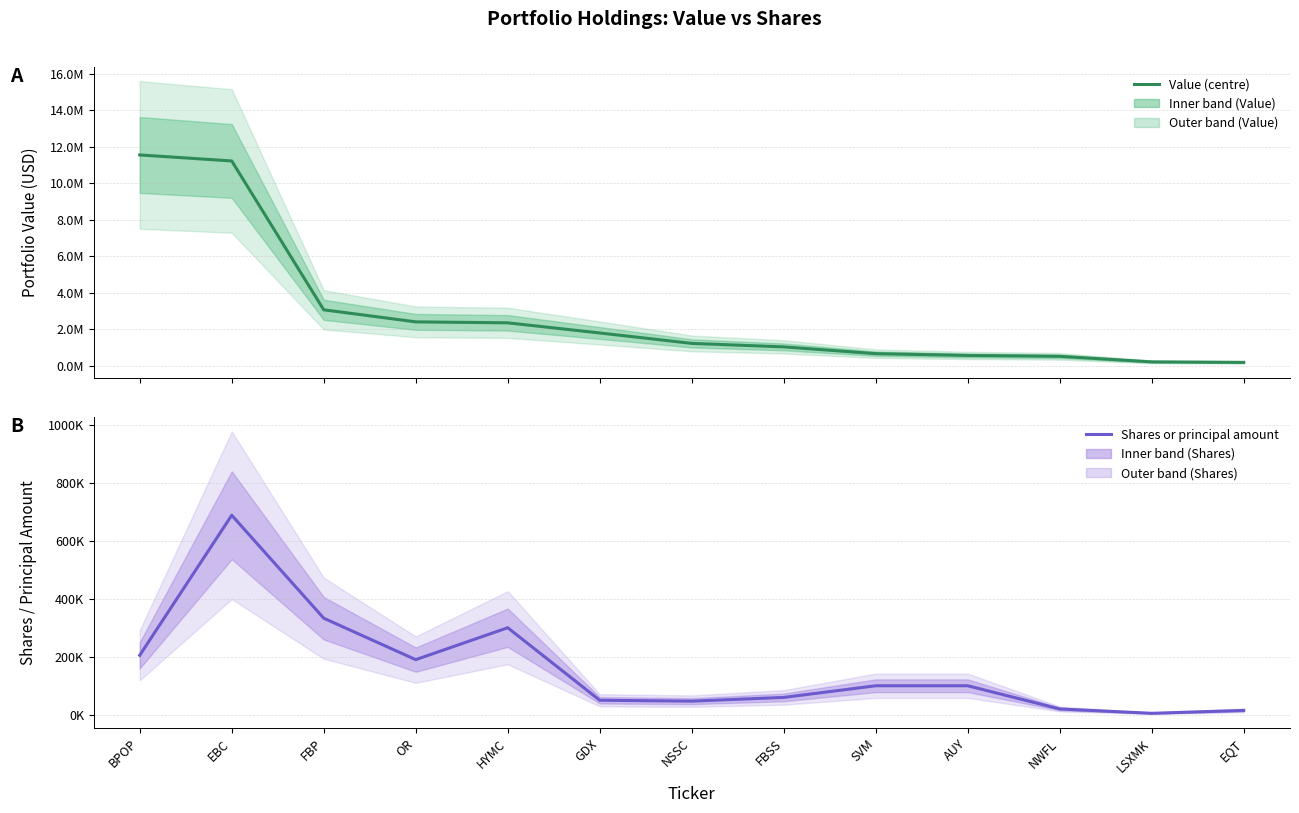

What is the smallest value displayed?

5042